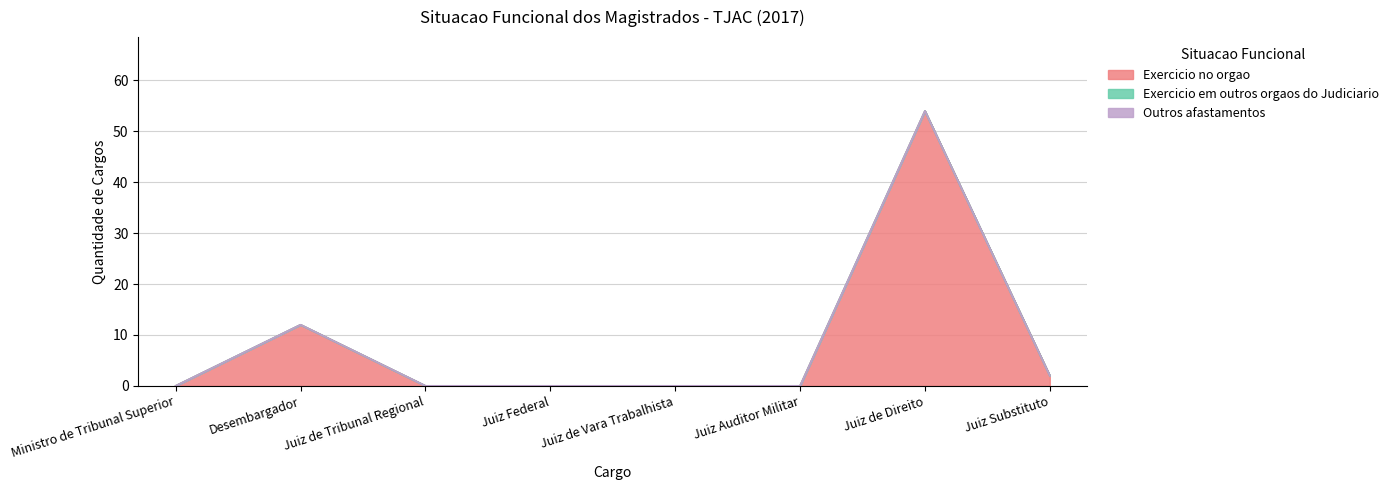

How many positive values does the Exercicio no orgao series have?

3